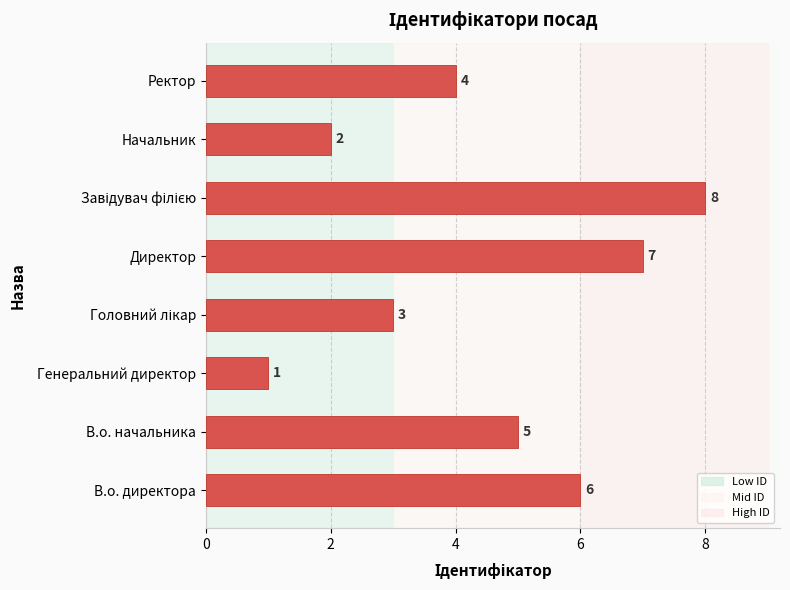

Does the chart contain any negative values?

No